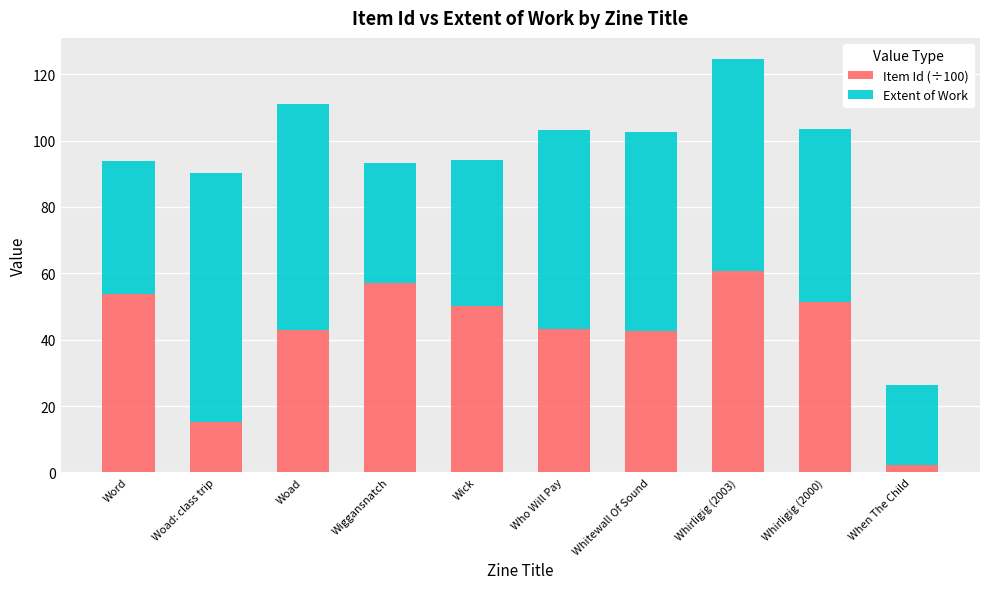

What is the approximate value of Item Id (÷100) at Woad: class trip?

15.2